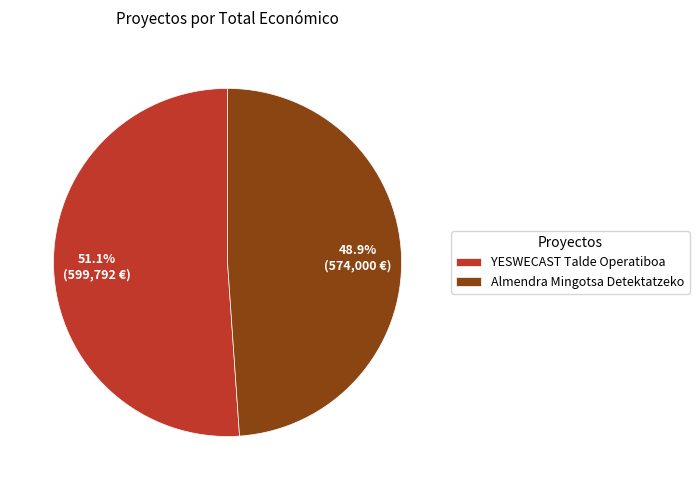

To the nearest percent, what is the average slice percentage?

50%